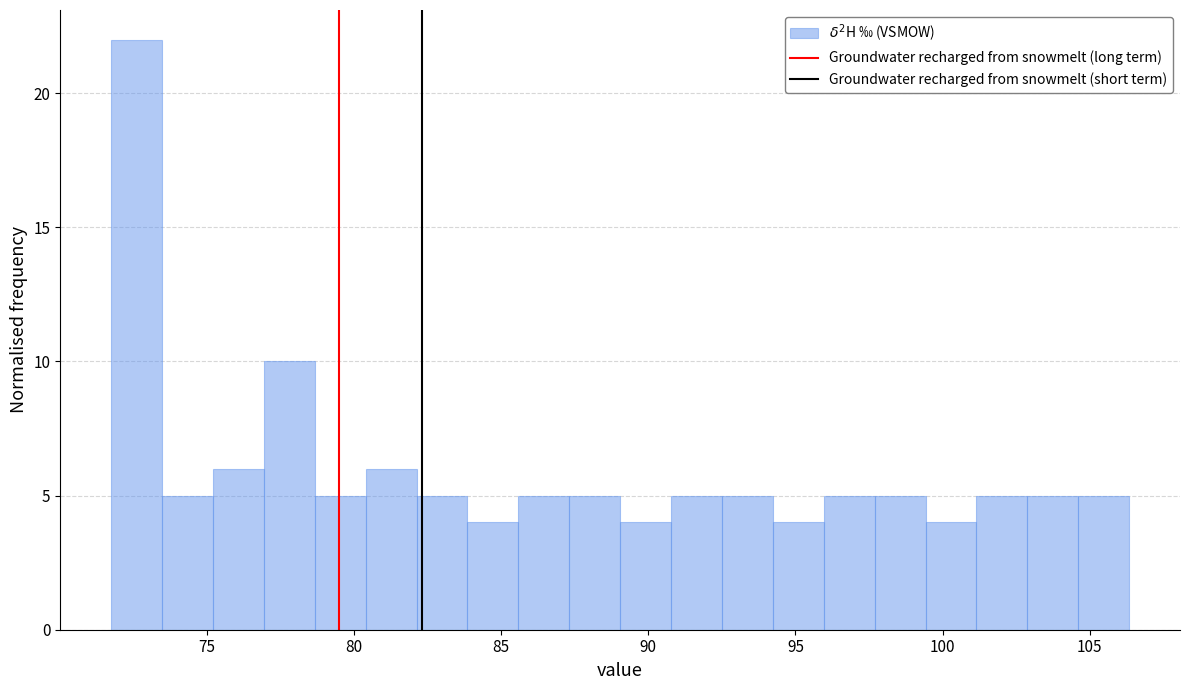

Around what value on the x-axis is the tallest bar? Give the approximate position of its centre, as read against the axis.

72.5